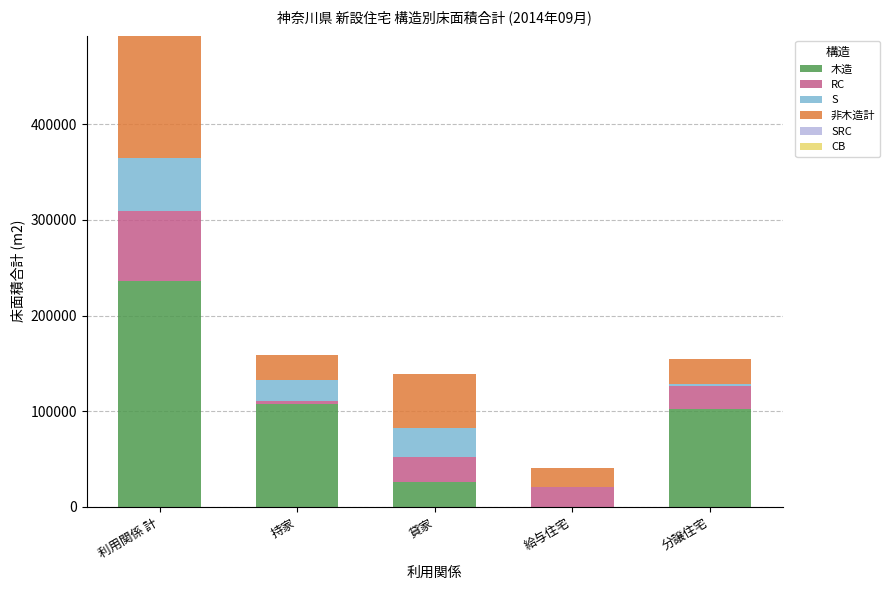

True or false: 木造 has a value of 101982 at 分譲住宅.

True